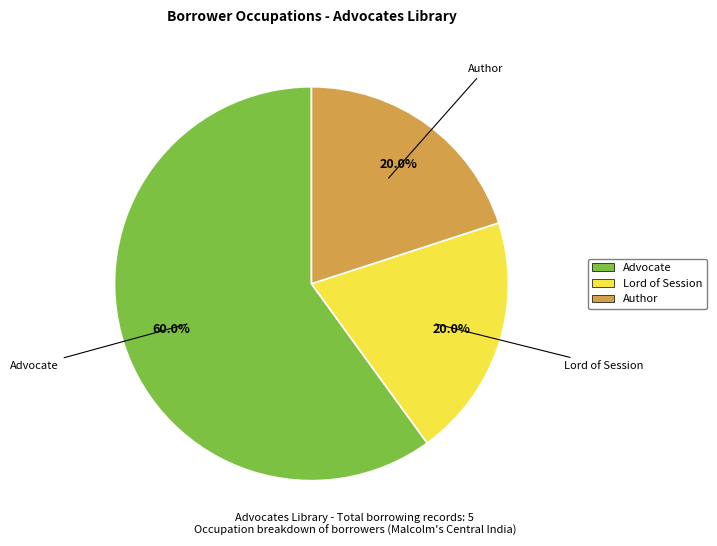

To the nearest percent, what is the difference between the largest and smallest slice percentages?

40%